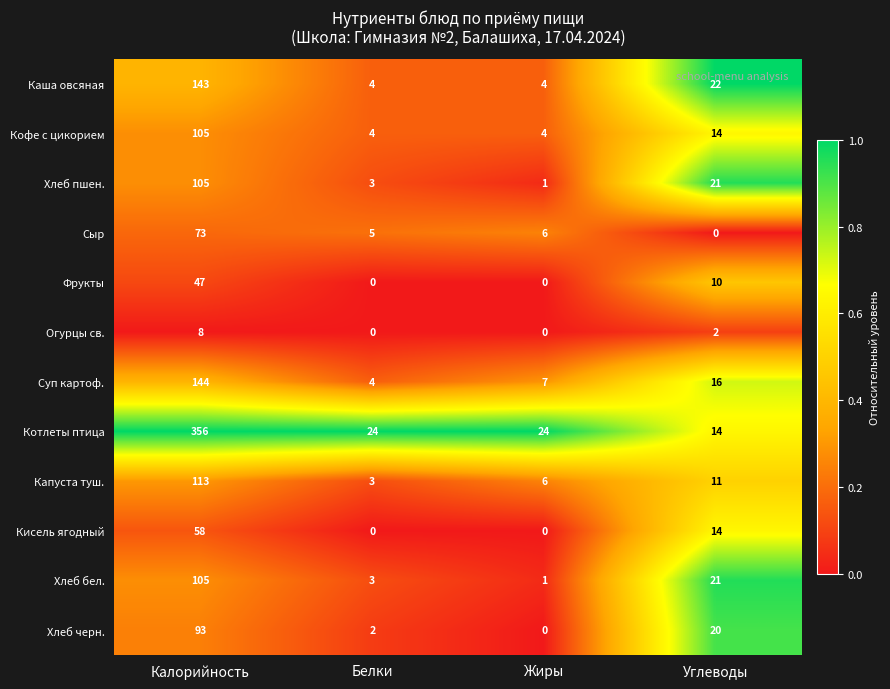

What is the difference between the maximum and minimum values in the Кофе с цикорием series?

101